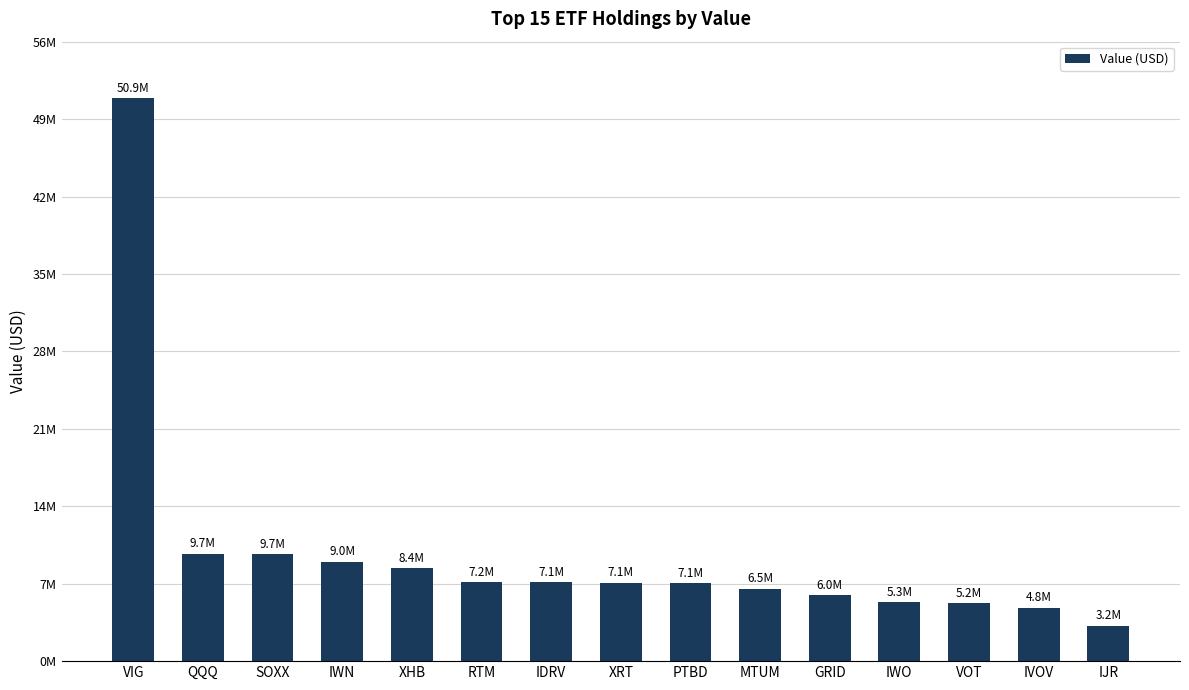

What value does the data have at IVOV, to the nearest 10?

4825000